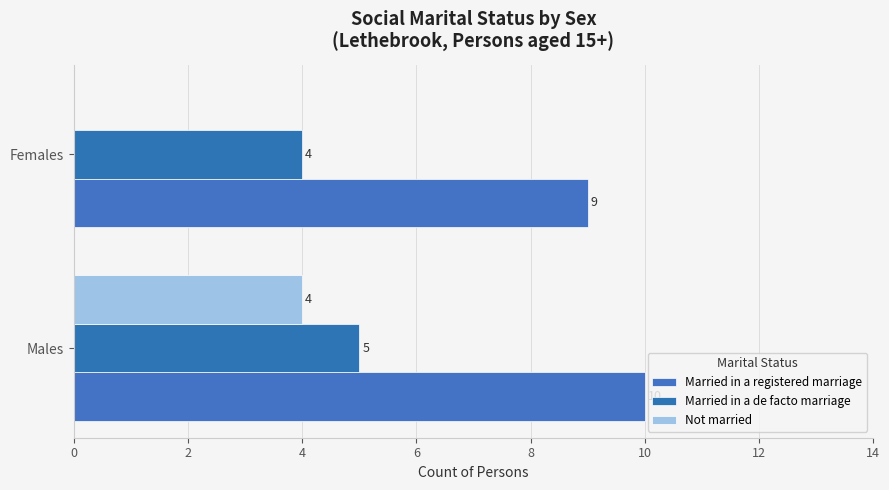

Count the number of data series in this chart.

3